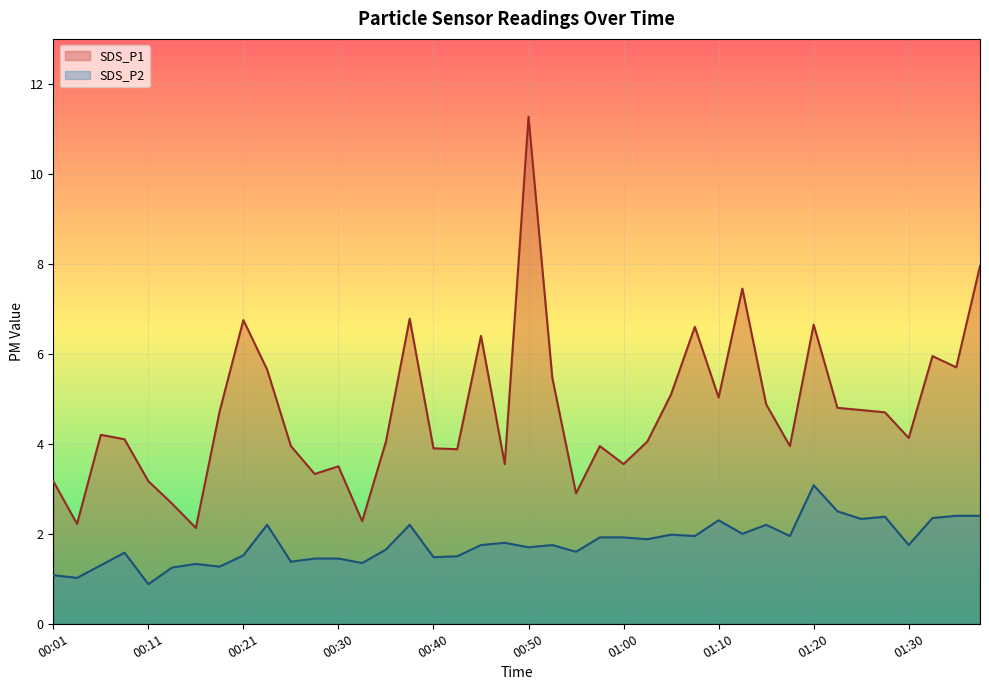

Between 01:28 and 00:08, which is larger?

01:28